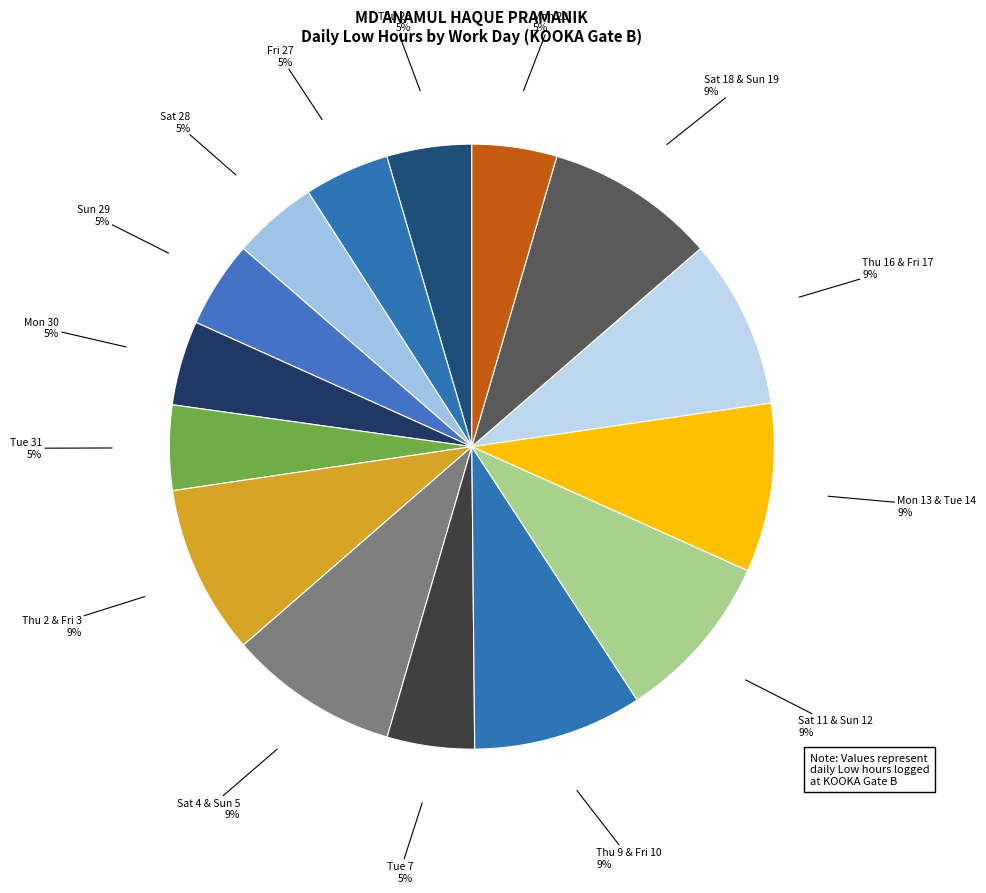

How many segments does this pie chart have?

15